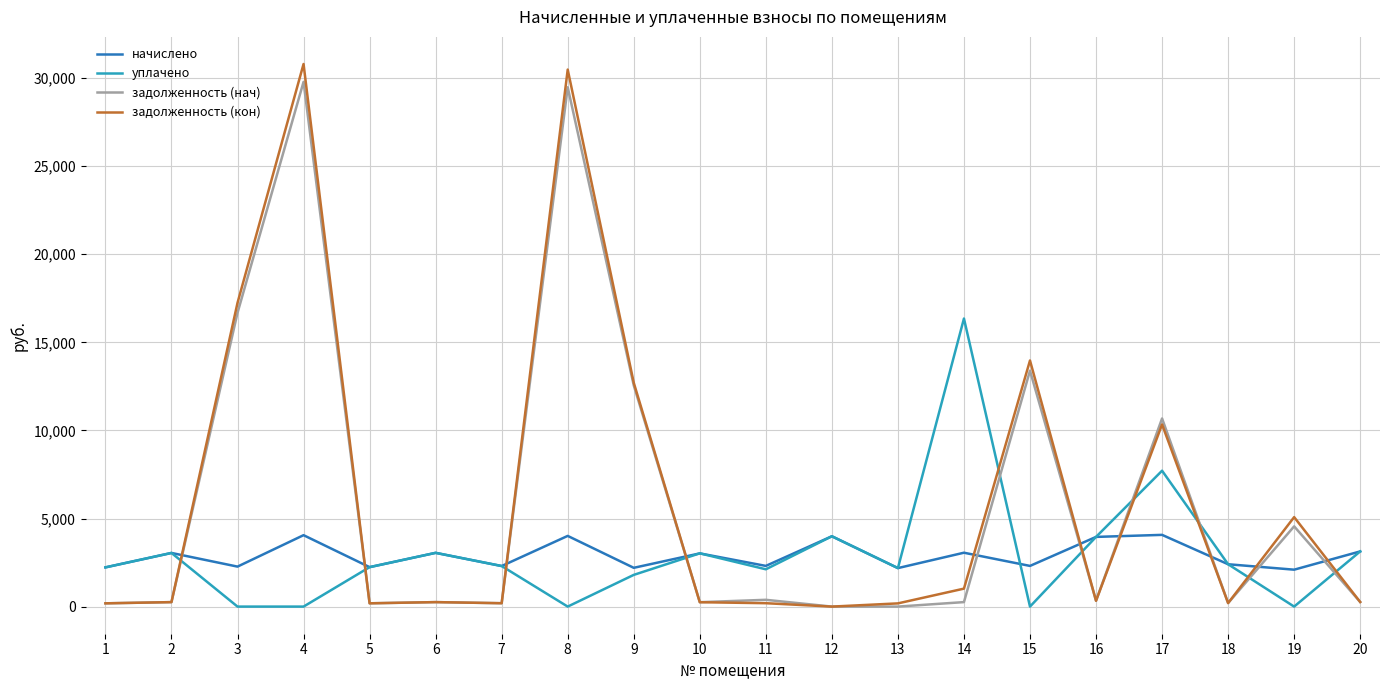

True or false: задолженность (нач) and начислено intersect in this chart.

True